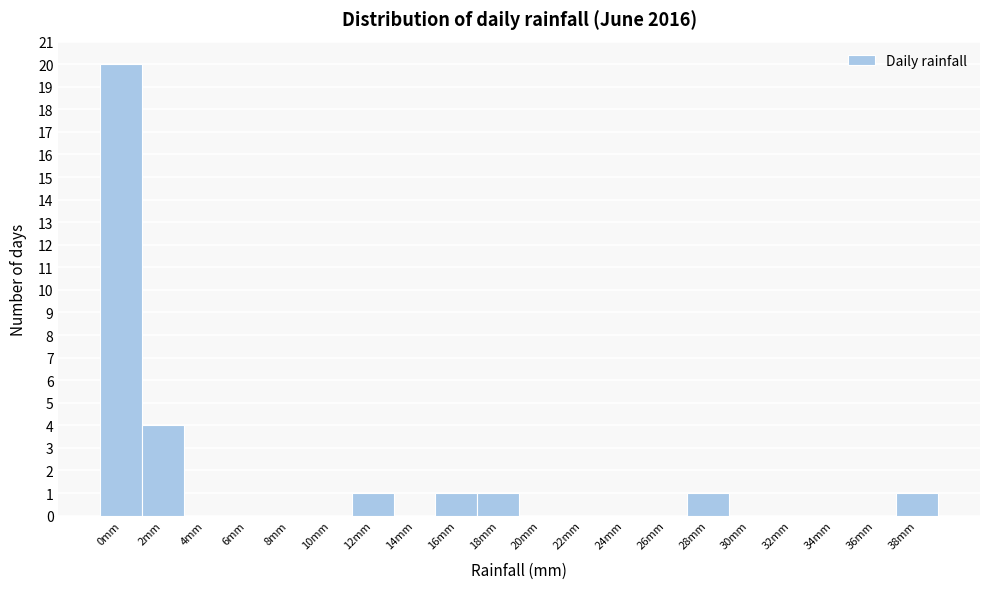

Reading left to right, list all the values displayed in this chart.

0mm=20	2mm=4	4mm=0	6mm=0	8mm=0	10mm=0	12mm=1	14mm=0	16mm=1	18mm=1	20mm=0	22mm=0	24mm=0	26mm=0	28mm=1	30mm=0	32mm=0	34mm=0	36mm=0	38mm=1